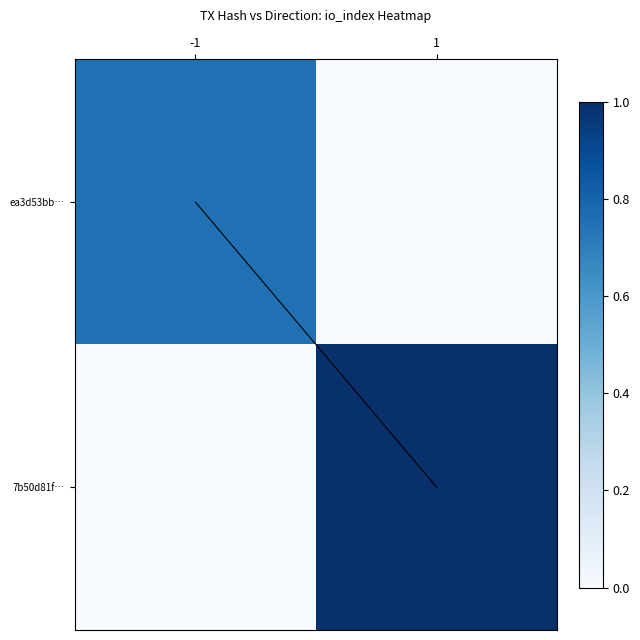

What is the total value across all series at -1?

0.8